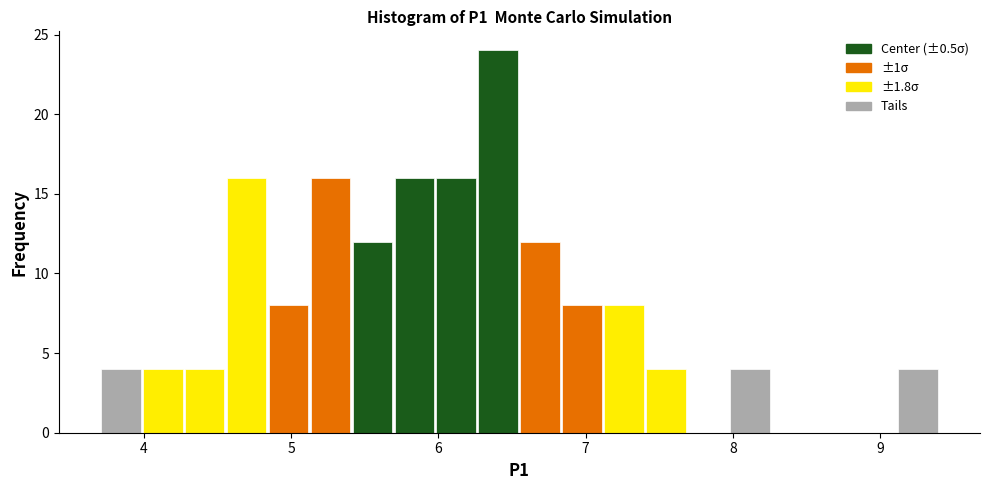

Around what value on the x-axis is the tallest bar? Give the approximate position of its centre, as read against the axis.

6.4